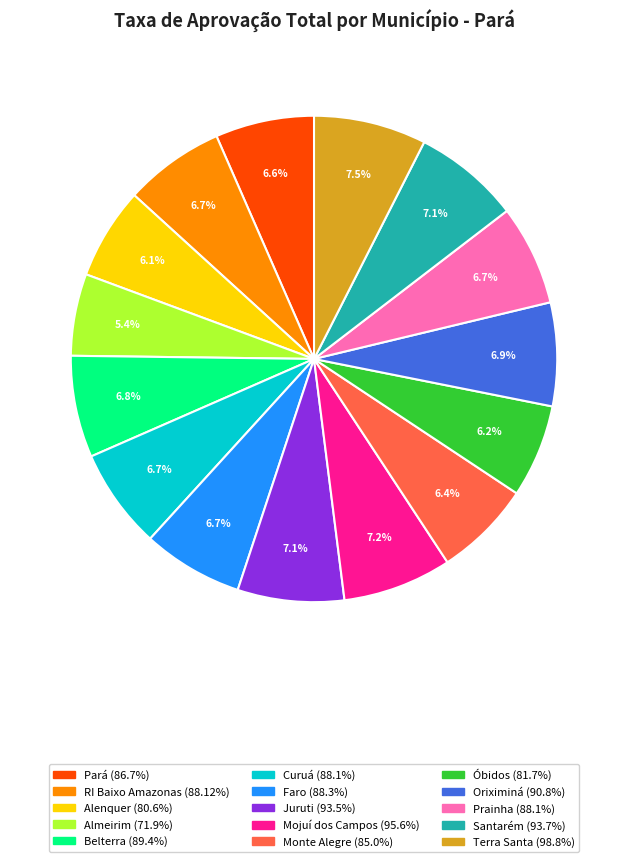

Which slice is the smallest?

Almeirim